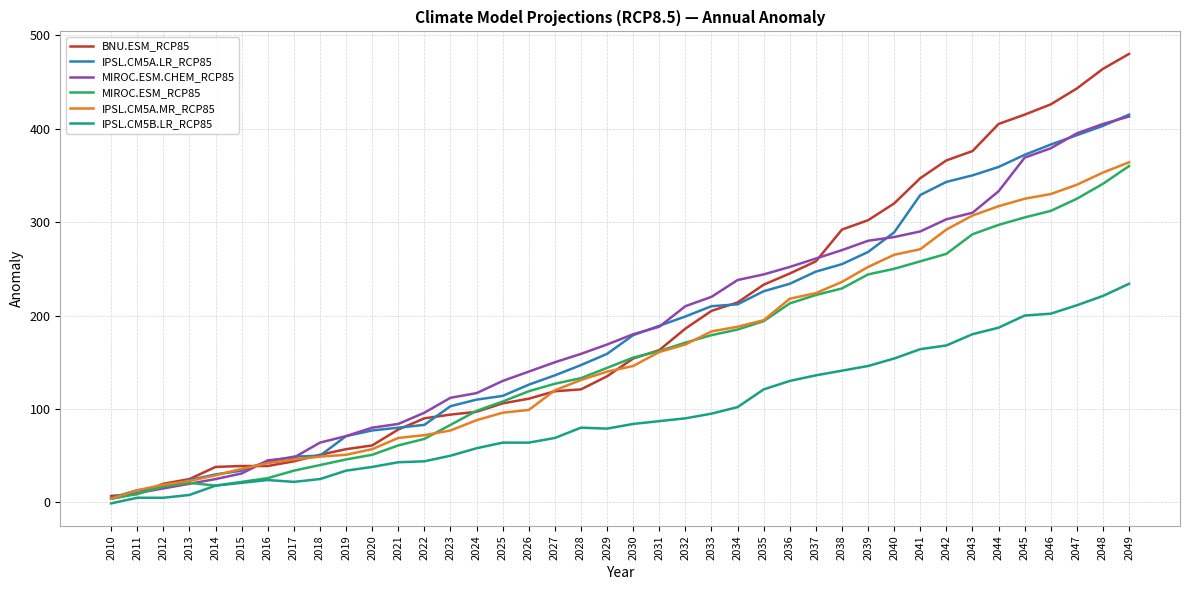

Which label corresponds to the smallest value in the chart?

2010